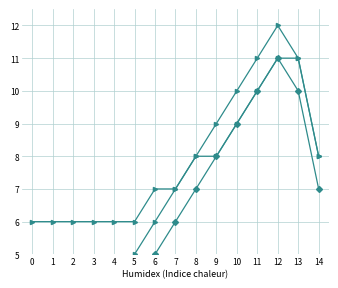

Which series has the largest total across all categories?

721 - Zdravotně technické instalace